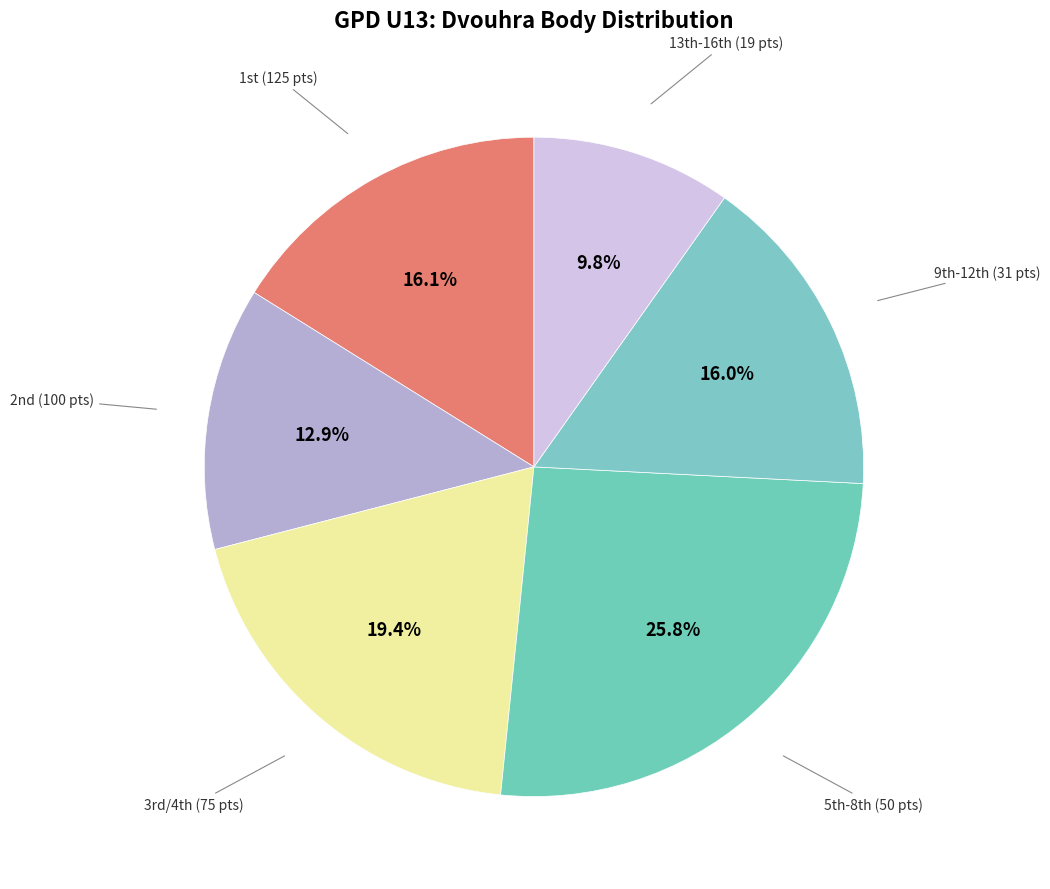

How many segments does this pie chart have?

6